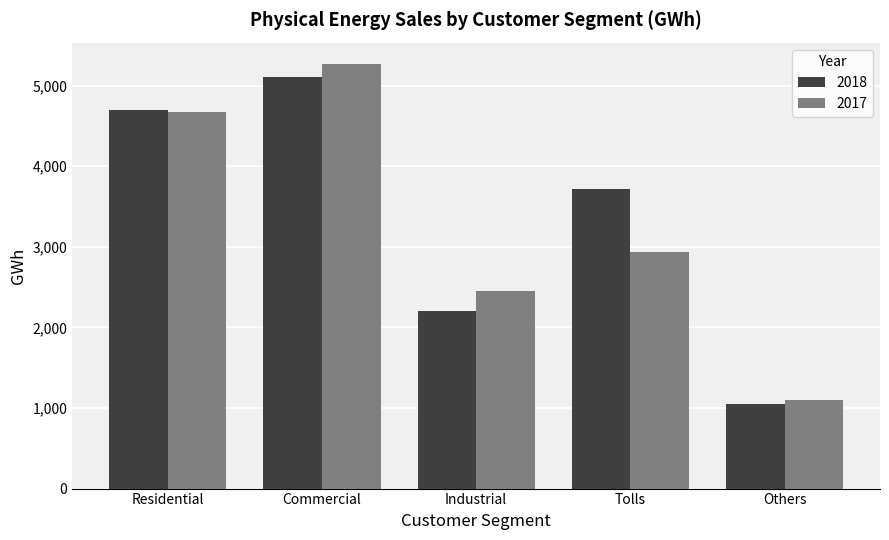

List the series in order of their overall mean, highest first.

2018, 2017